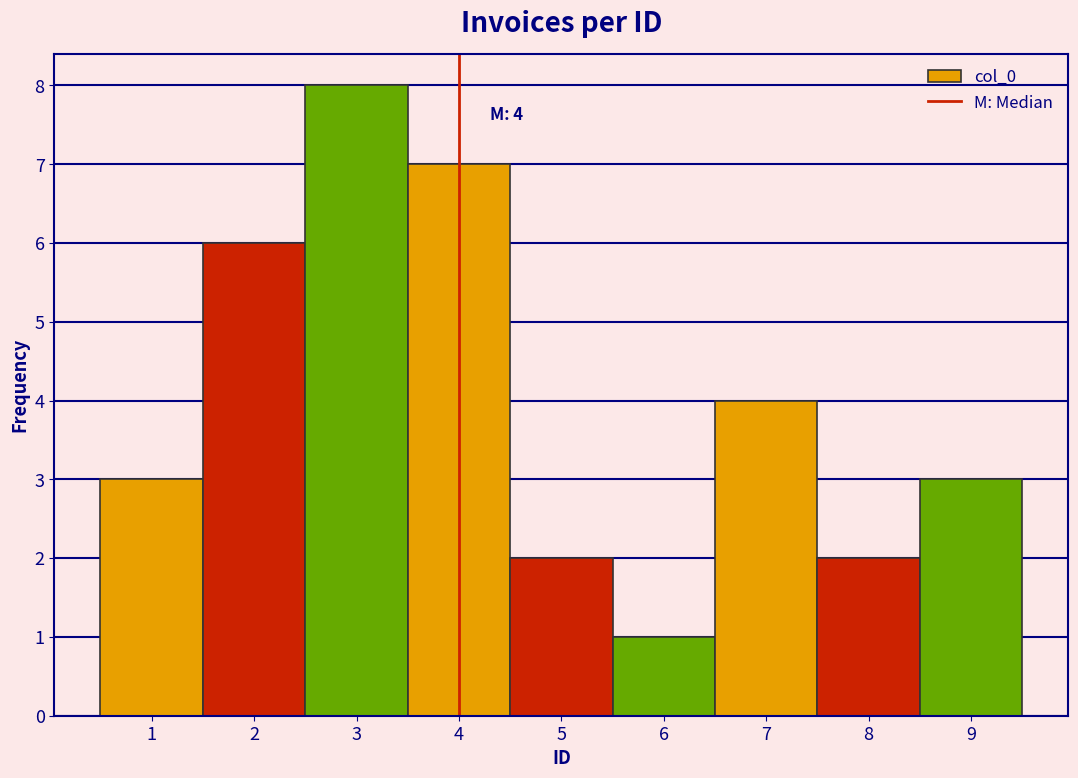

Over which range of the x-axis is the bar tallest?

2.5 to 3.5